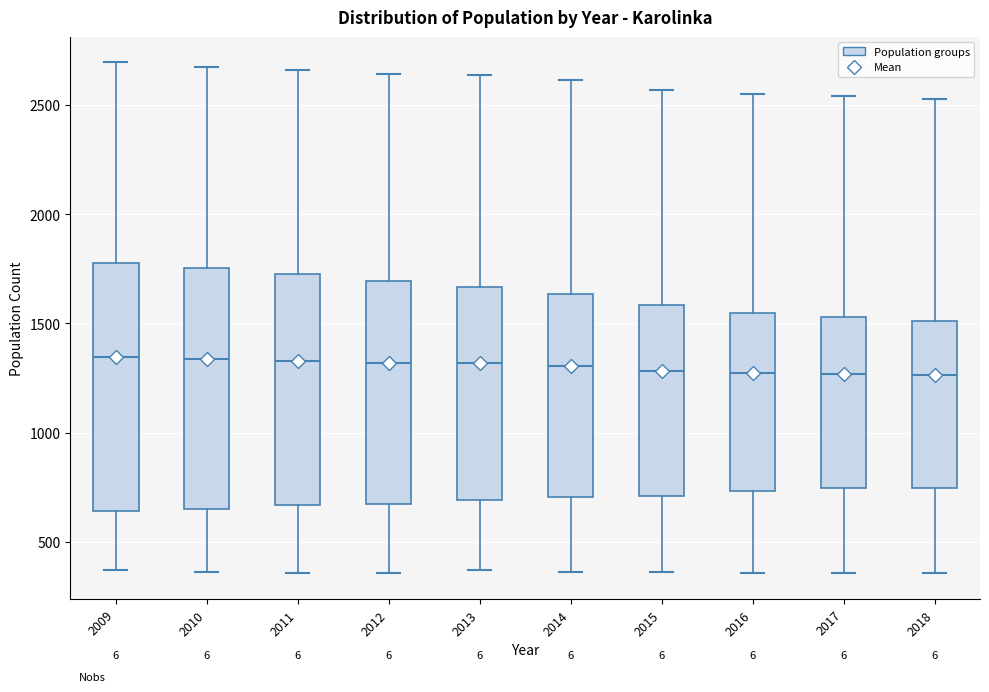

Reading left to right, transcribe this box plot: for each box, give where its median line is, the range the box spans, and where its two whiskers end, as read against the y-axis. The values are not printed on the chart, so give them approximately, as read against the axis.

2009: median 1350, box 650 to 1750, whiskers 350 to 2700
2010: median 1350, box 650 to 1750, whiskers 350 to 2700
2011: median 1350, box 650 to 1750, whiskers 350 to 2650
2012: median 1300, box 700 to 1700, whiskers 350 to 2650
2013: median 1300, box 700 to 1650, whiskers 350 to 2650
2014: median 1300, box 700 to 1650, whiskers 350 to 2600
2015: median 1300, box 700 to 1600, whiskers 350 to 2550
2016: median 1250, box 750 to 1550, whiskers 350 to 2550
2017: median 1250, box 750 to 1550, whiskers 350 to 2550
2018: median 1250, box 750 to 1500, whiskers 350 to 2550